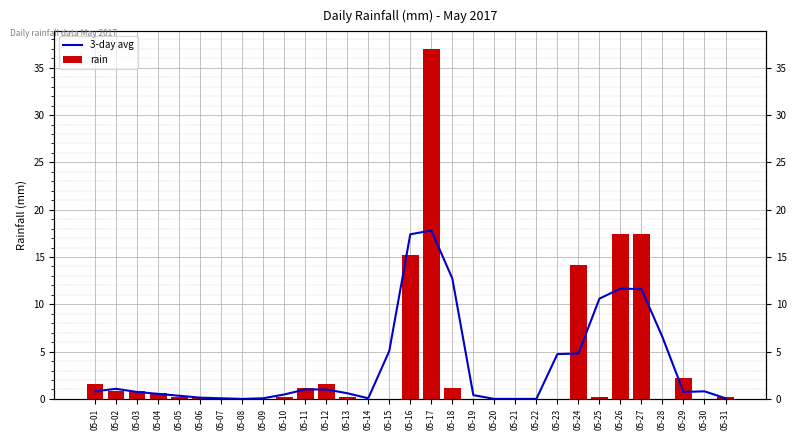

At 05-14, list the series in order from largest to smallest.

3-day avg, rain